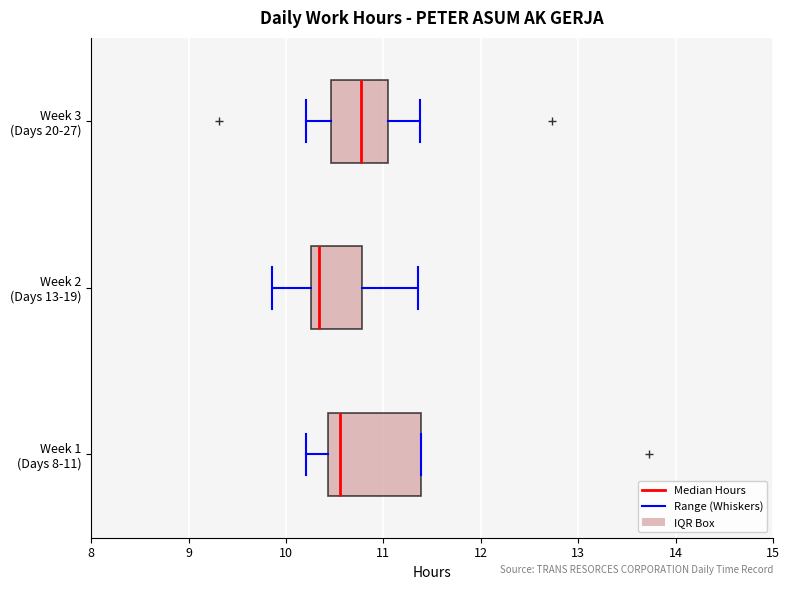

Which box's median line is the furthest to the right?

Week 3 (Days 20-27)